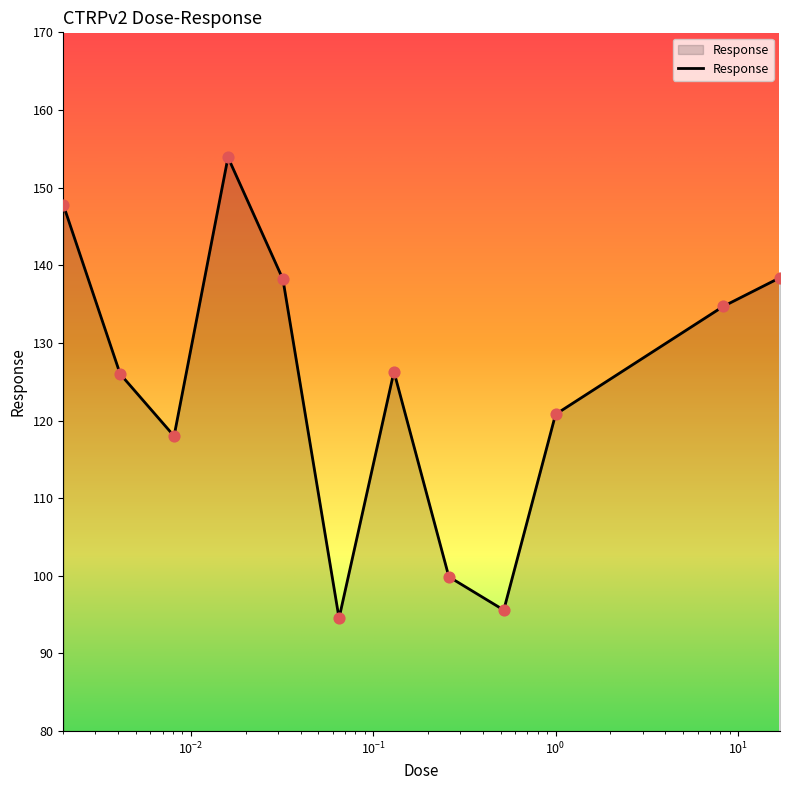

What is the difference between the maximum and minimum values?

59.4